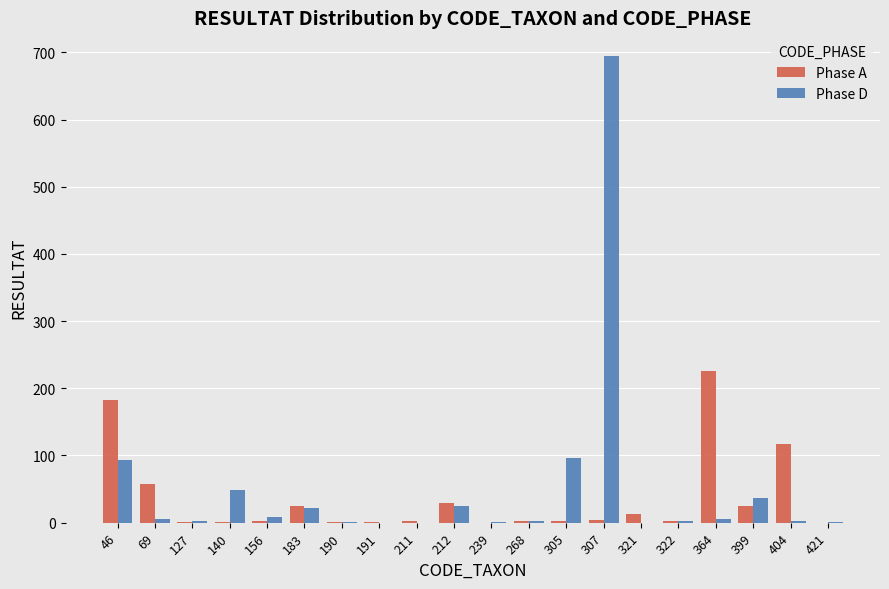

The Phase D series shows 1140 at 307. True or false?

False